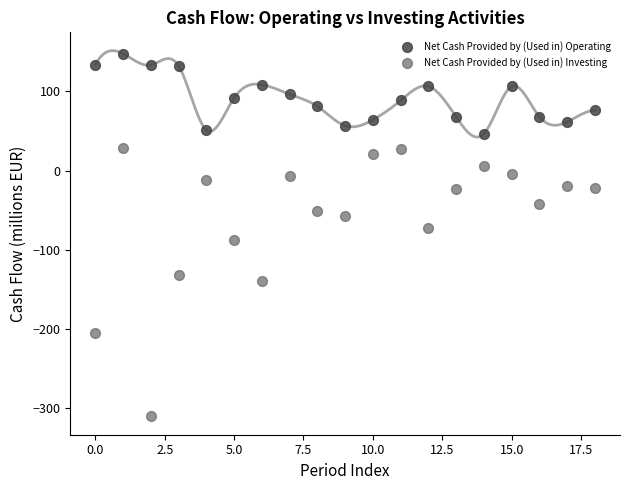

Which series has the largest Y range (max minus min)?

Net Cash Provided by (Used in) Investing